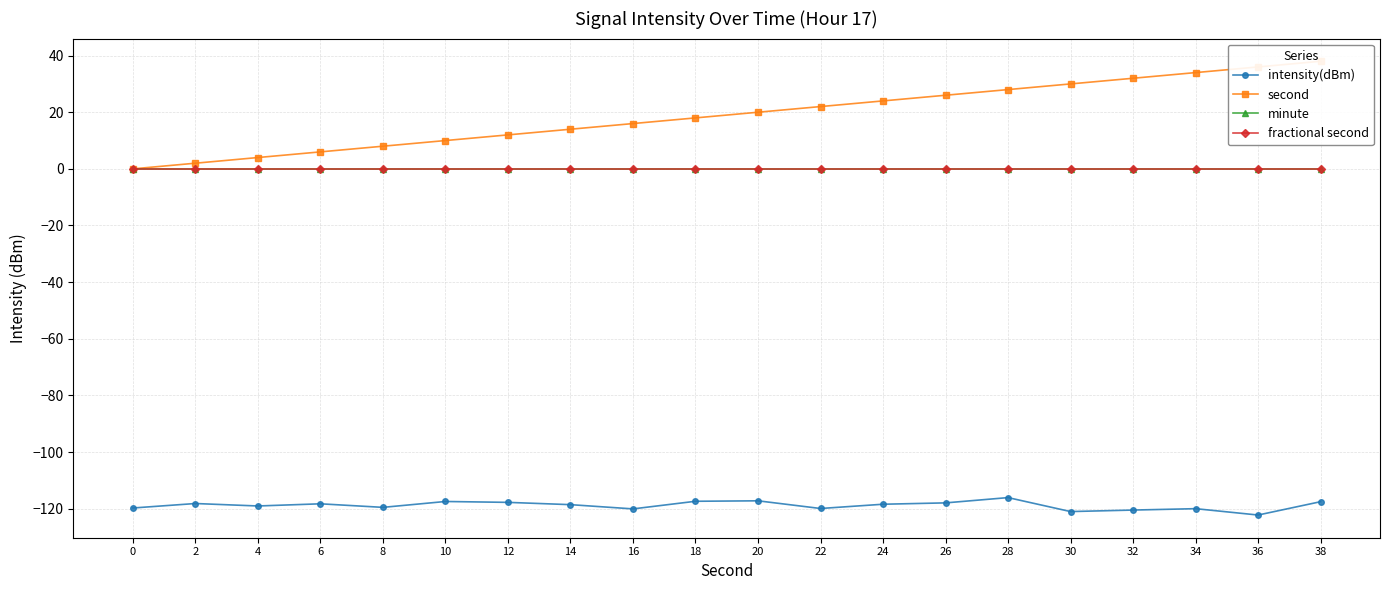

What is the spread (max minus min) of values at 28?

144.1